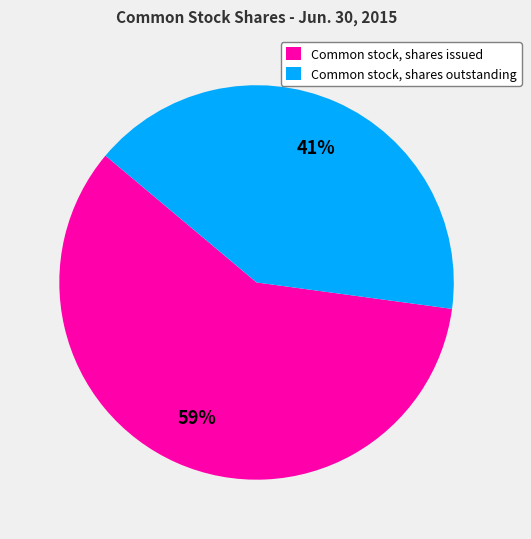

To the nearest percent, what portion does Common stock, shares outstanding represent?

41%